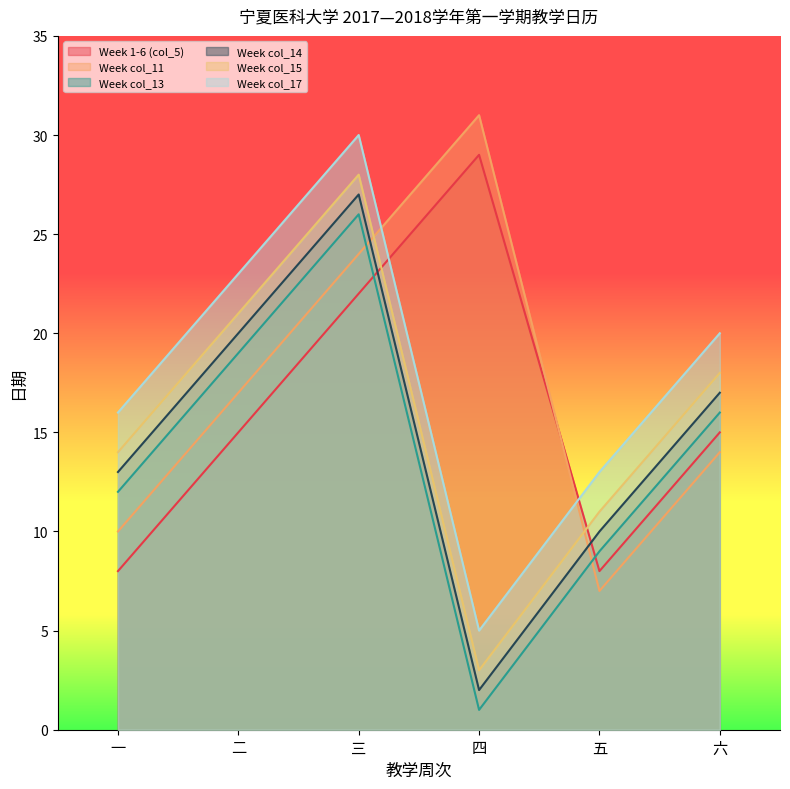

What is the average value of the Week col_15 series?

16